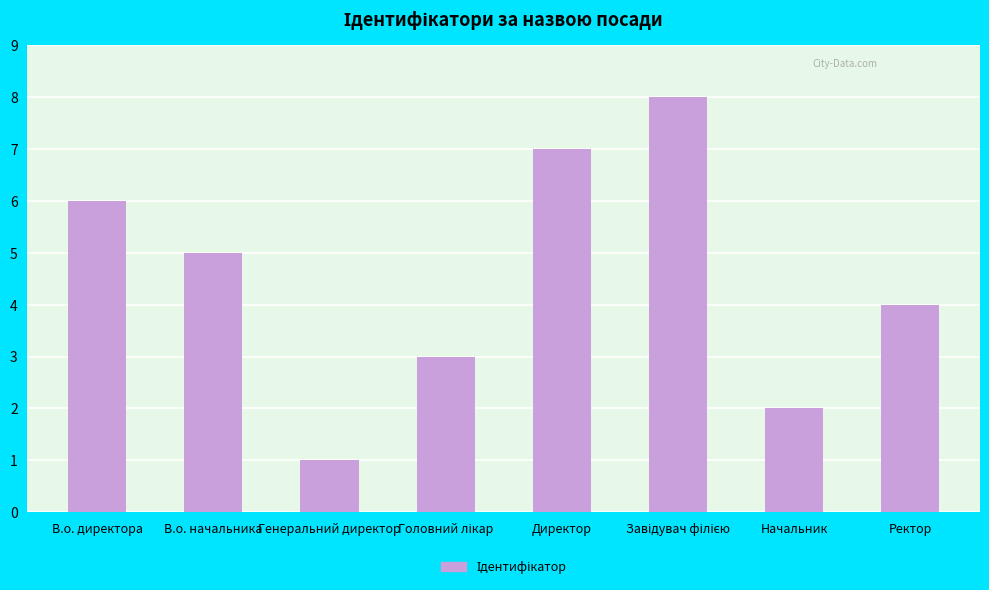

How many data points does each series have?

8